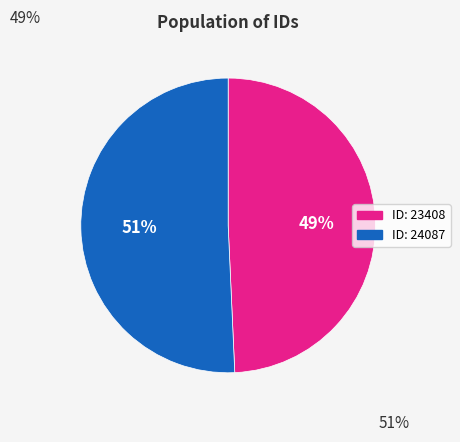

Which category accounts for the majority?

ID: 24087